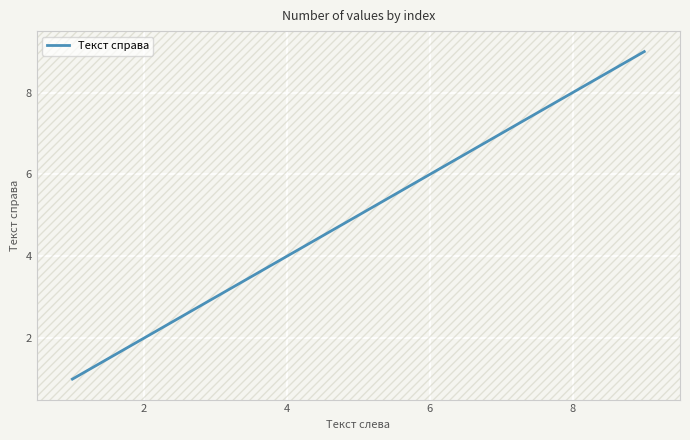

True or false: the data shows 8 at 8.

True